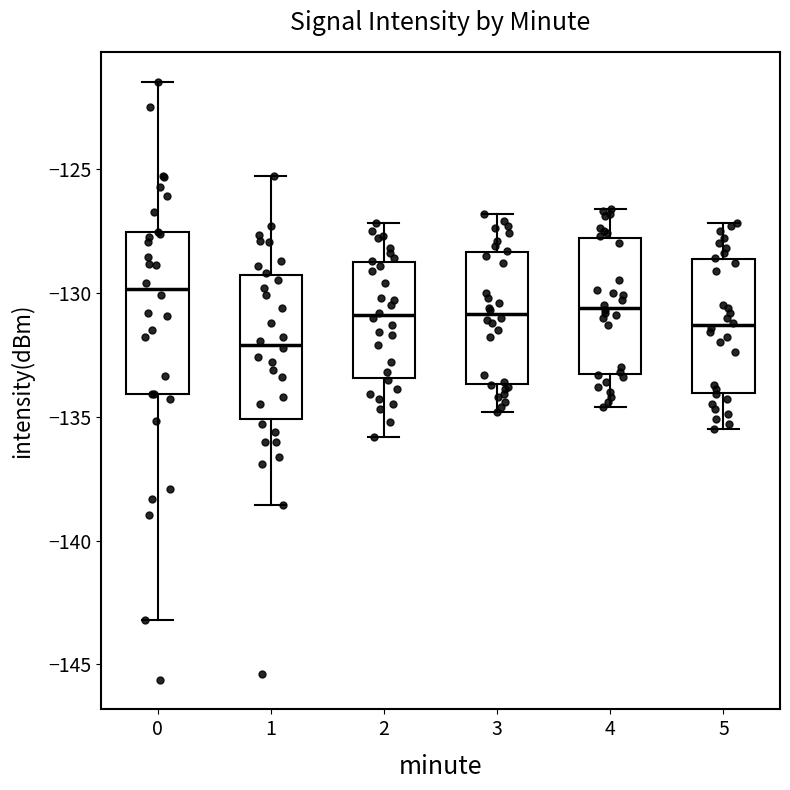

Where is the lower edge of the box at x = 0 on the y-axis? The values are not printed on the chart, so give them approximately, as read against the axis.

-134.0